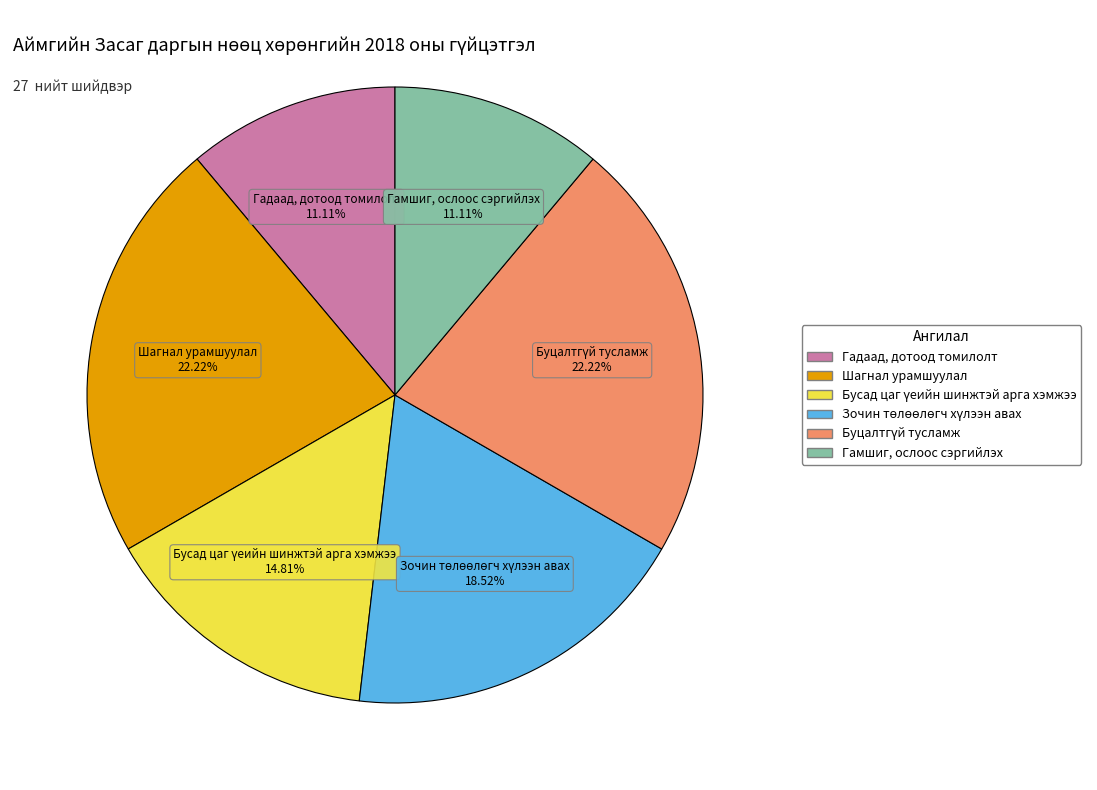

Does any single category account for the majority?

No